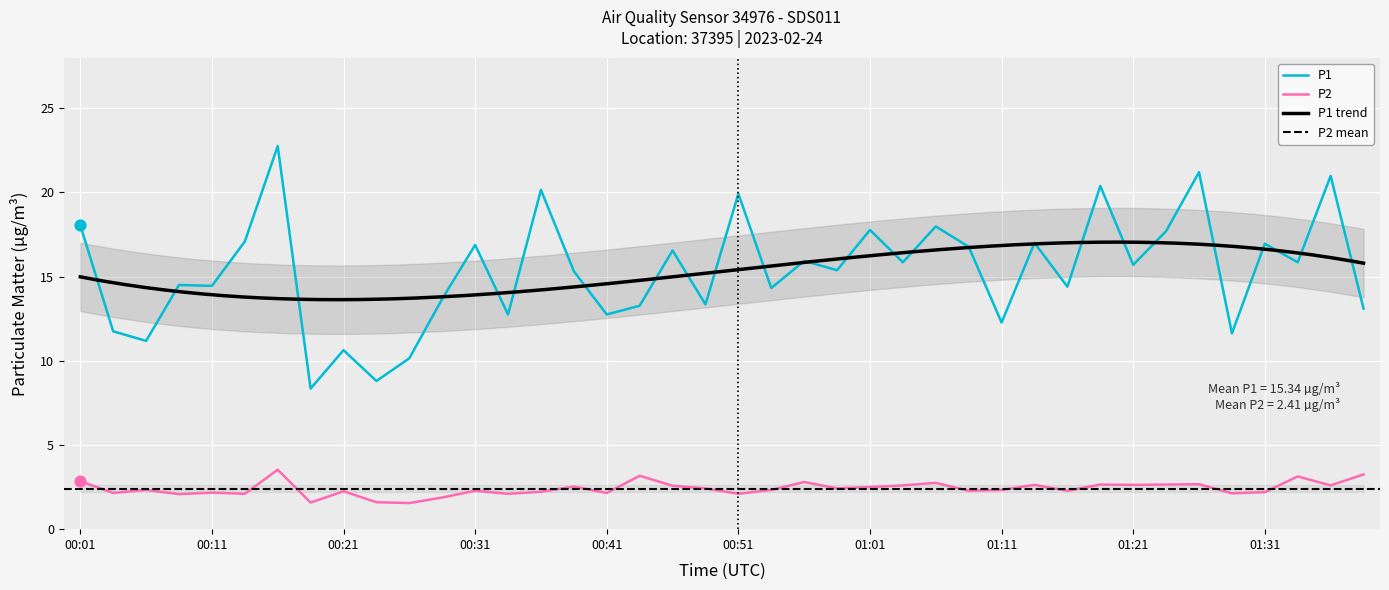

Which series has the largest Y range (max minus min)?

P1